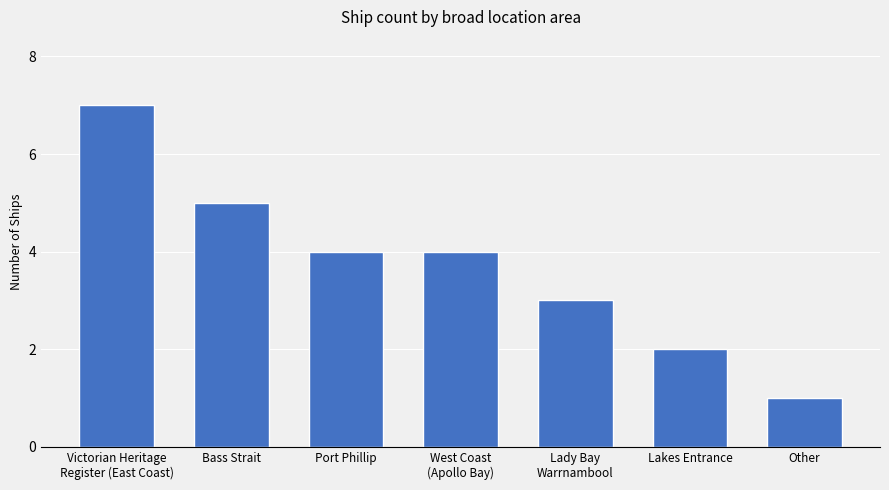

The value at West Coast
(Apollo Bay) is 4. True or false?

True